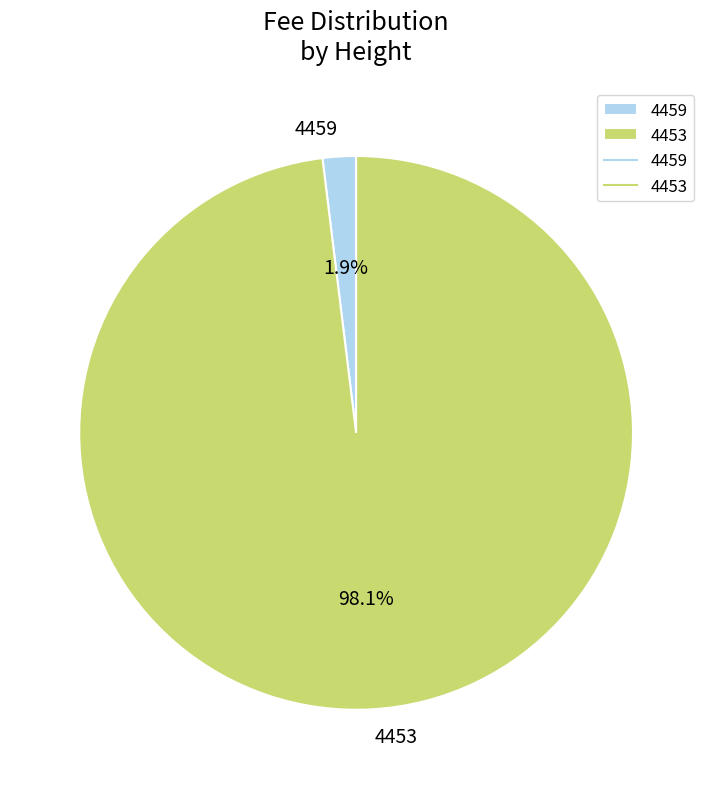

To the nearest percent, what is the difference between the 4453 and 4459 slice percentages?

96%